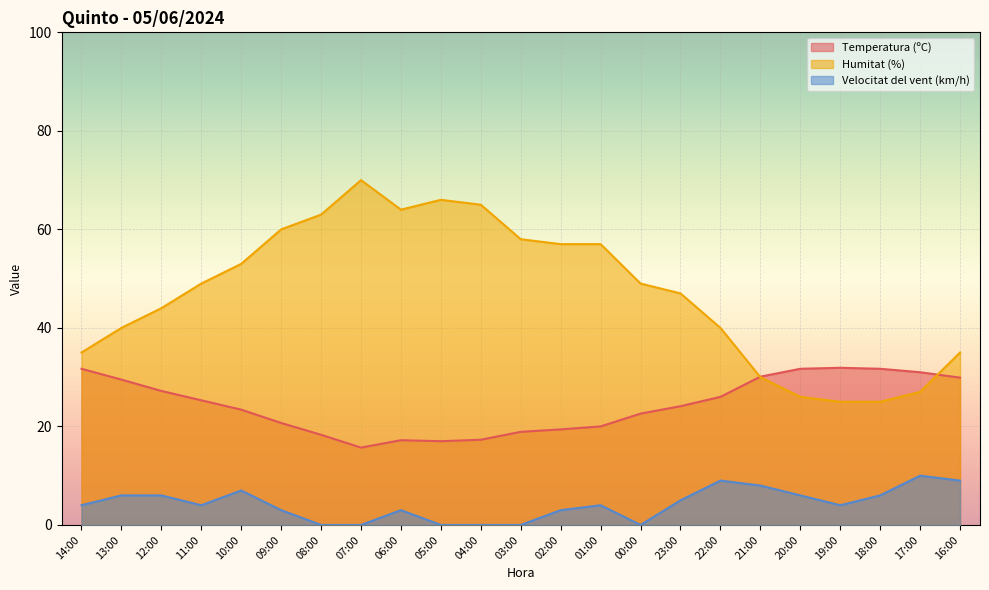

How many lines are shown in the chart?

3